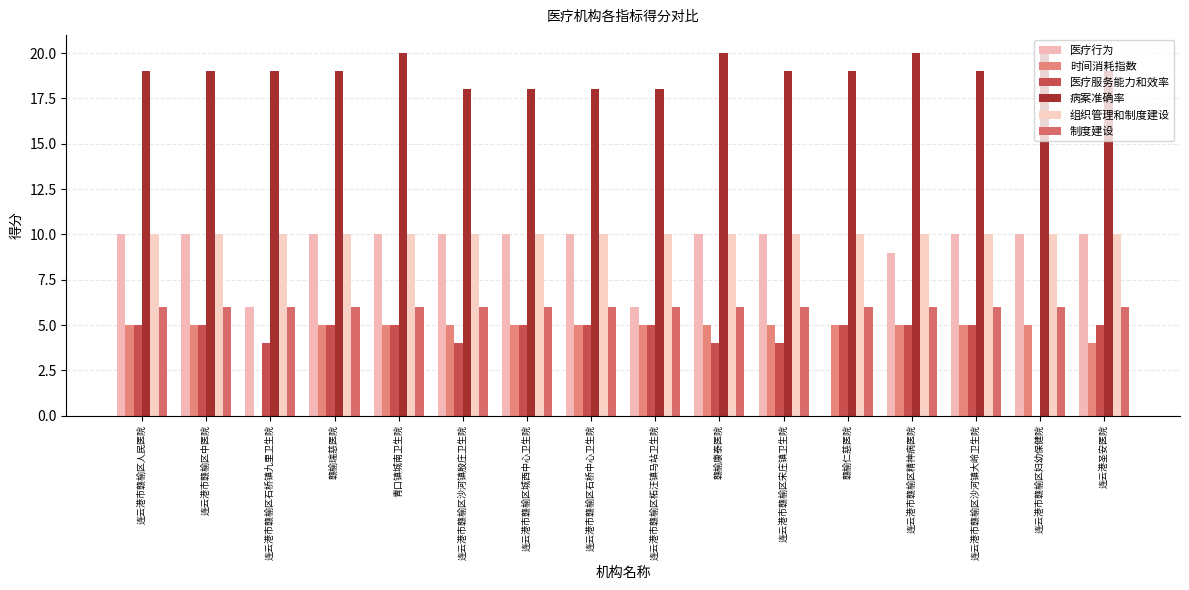

What is the spread (max minus min) of values at 连云港市赣榆区沙河镇大岭卫生院?

14